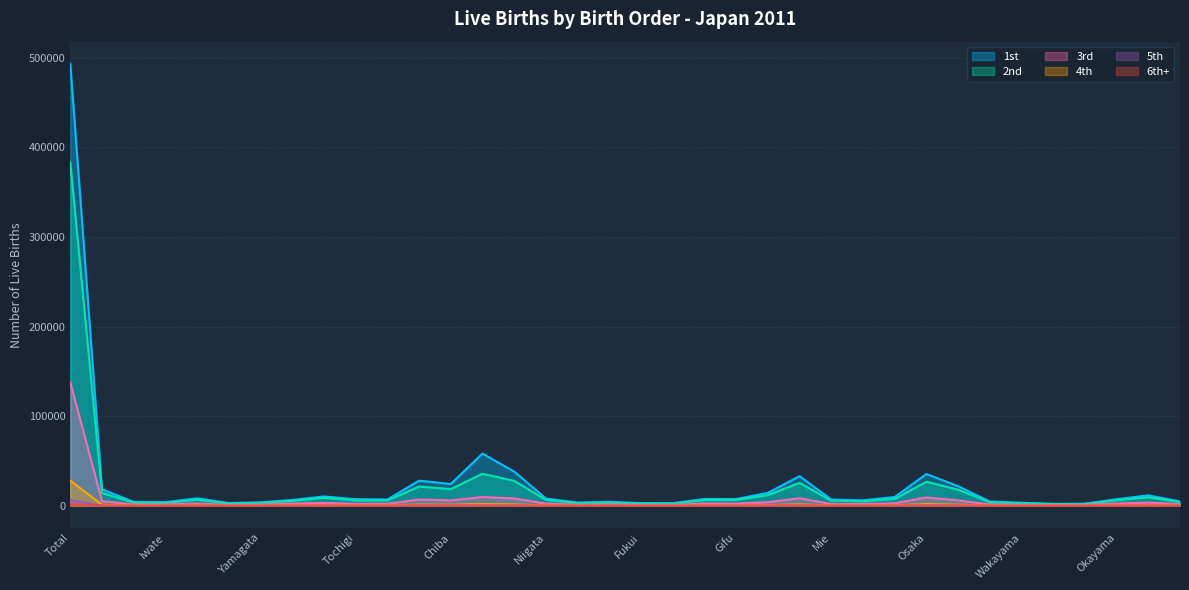

At how many categories does at least one series exceed 58895?

1